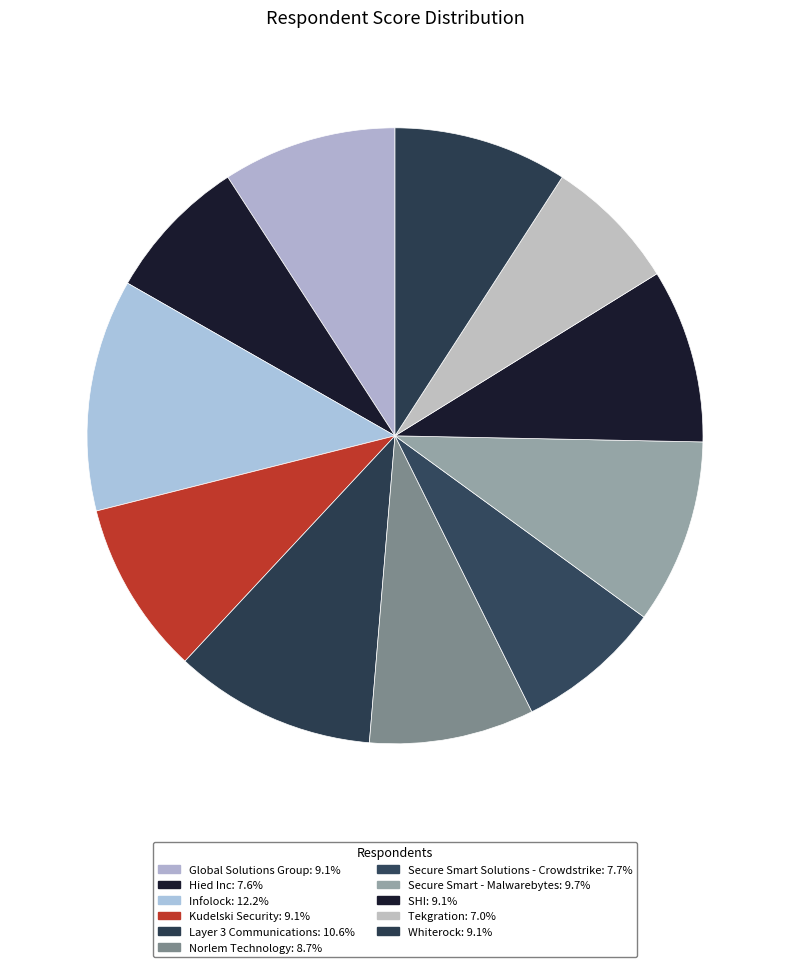

The Global Solutions Group slice represents 9% of the pie. True or false?

True